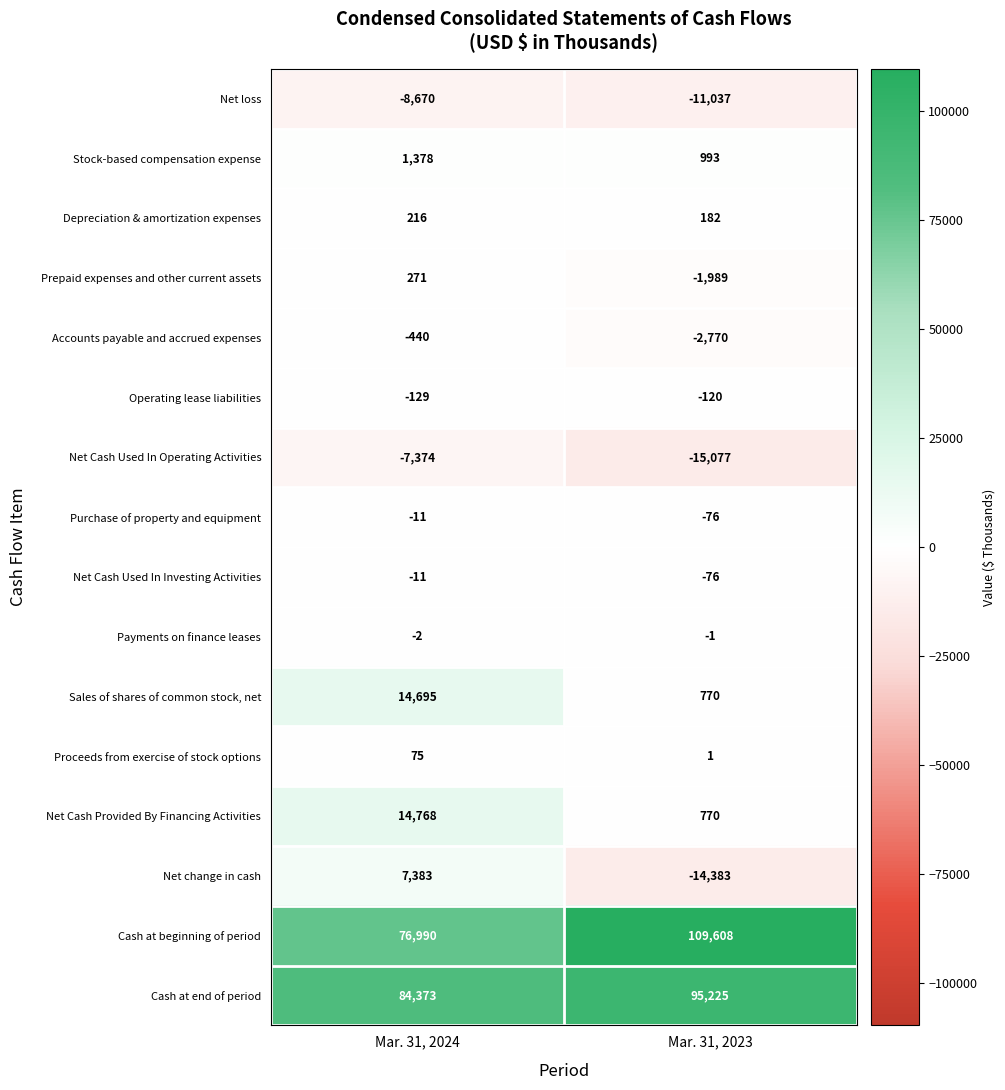

At which category does the chart reach its minimum across all series?

Mar. 31, 2023